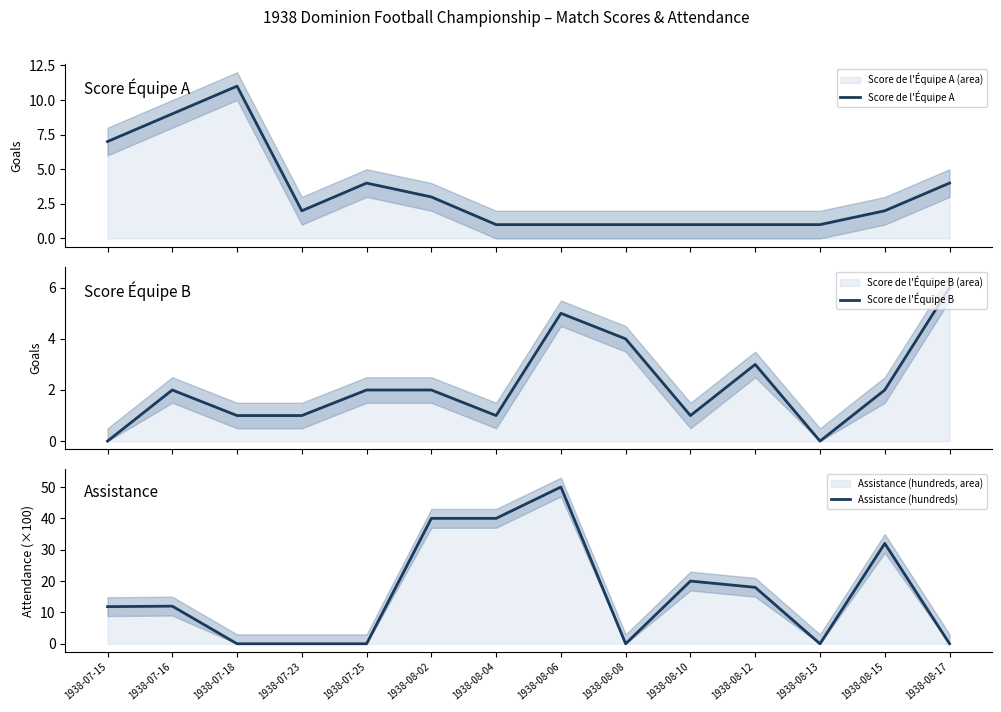

Reading left to right, what are all the values shown in this chart?

Score de l'Équipe A: 7.0	9.0	11.0	2.0	4.0	3.0	1.0	1.0	1.0	1.0	1.0	1.0	2.0	4.0
Score de l'Équipe B: 0.0	2.0	1.0	1.0	2.0	2.0	1.0	5.0	4.0	1.0	3.0	0.0	2.0	6.0
Assistance (hundreds): 11.8	12.0	0.0	0.0	0.0	40.0	40.0	50.0	0.0	20.0	18.0	0.0	32.0	0.0